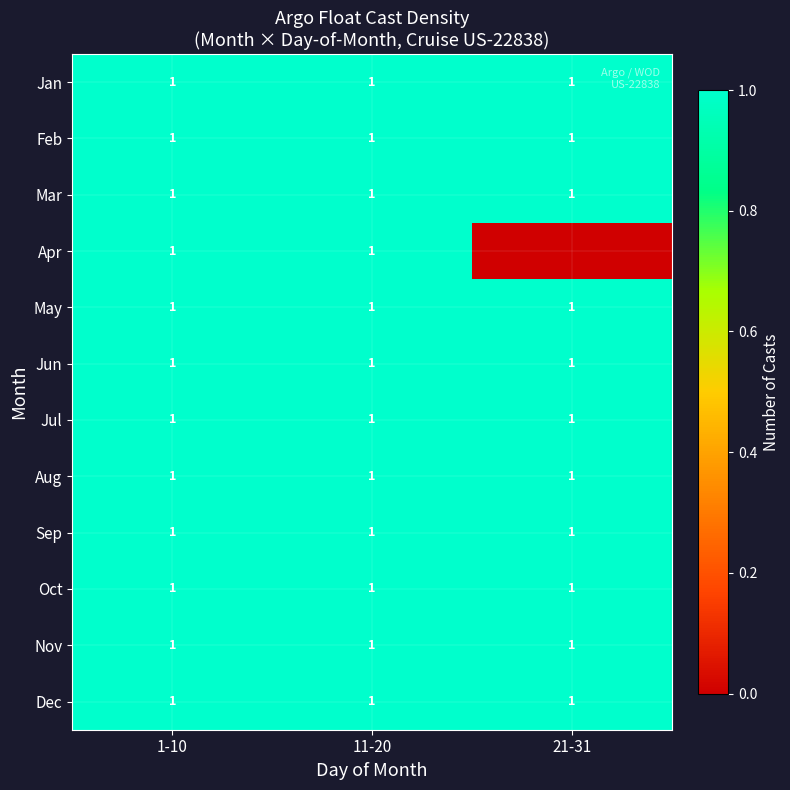

What is the sum of all Jun values?

3